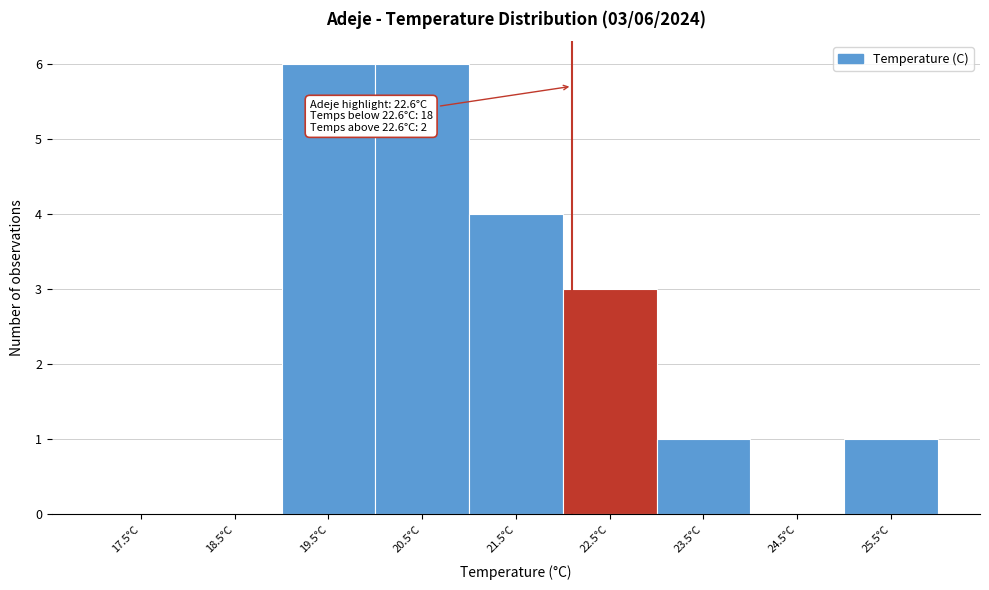

Reading left to right, what are all the values shown in this chart?

17.5°C=0	18.5°C=0	19.5°C=6	20.5°C=6	21.5°C=4	22.5°C=3	23.5°C=1	24.5°C=0	25.5°C=1